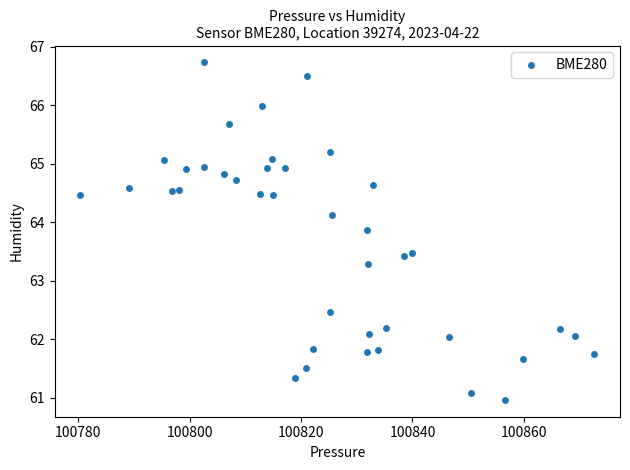

What is the range of Y values (max minus min)?

5.8